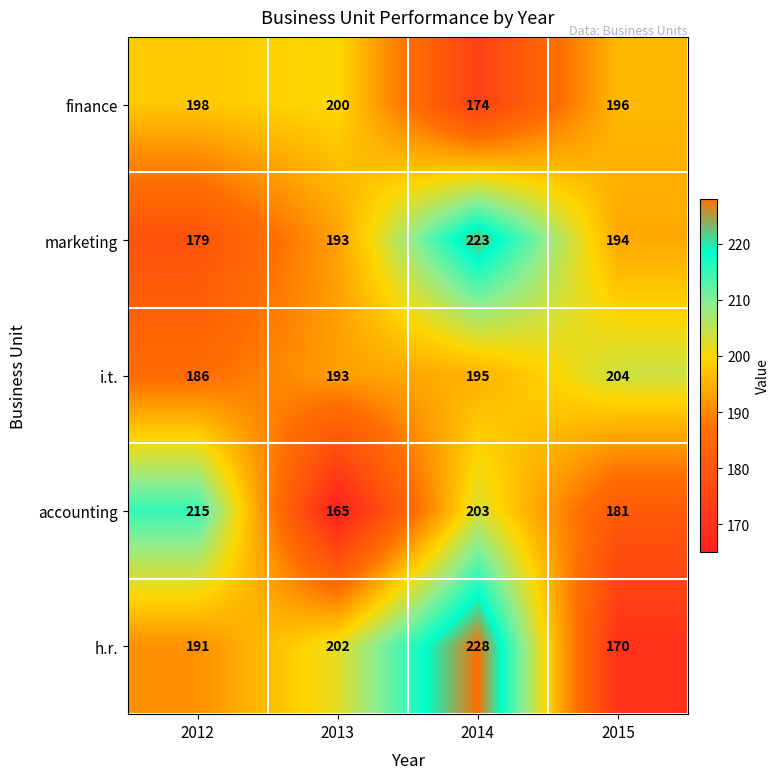

Reading right to left, transcribe all the data shown in this chart.

finance: 196	174	200	198
marketing: 194	223	193	179
i.t.: 204	195	193	186
accounting: 181	203	165	215
h.r.: 170	228	202	191